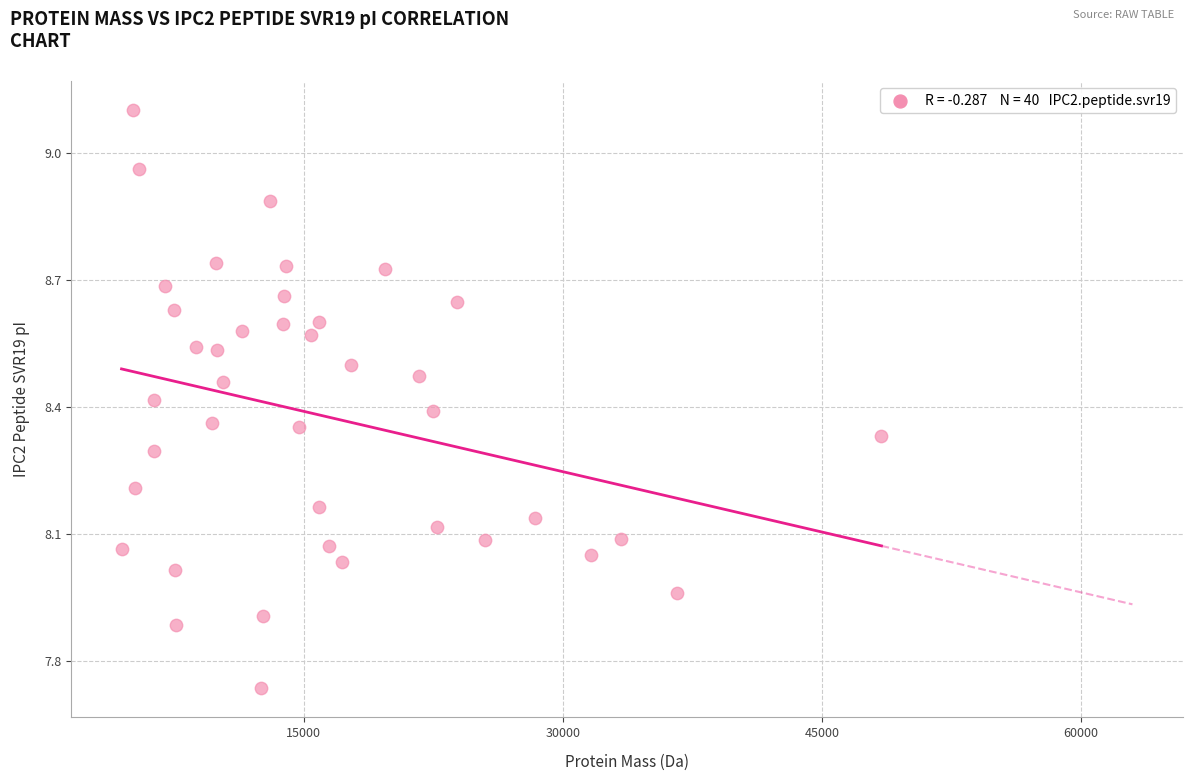

What is the range of X values (max minus min)?

44008.4